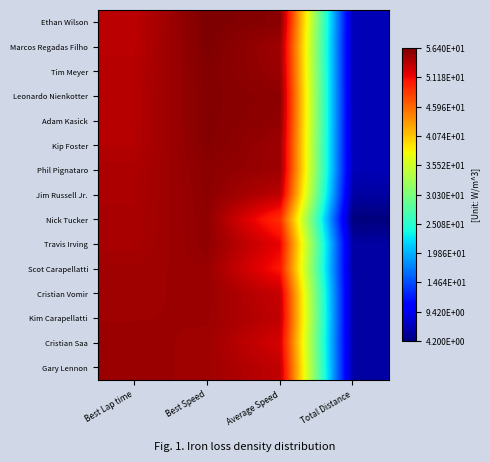

Count the number of data series in this chart.

15